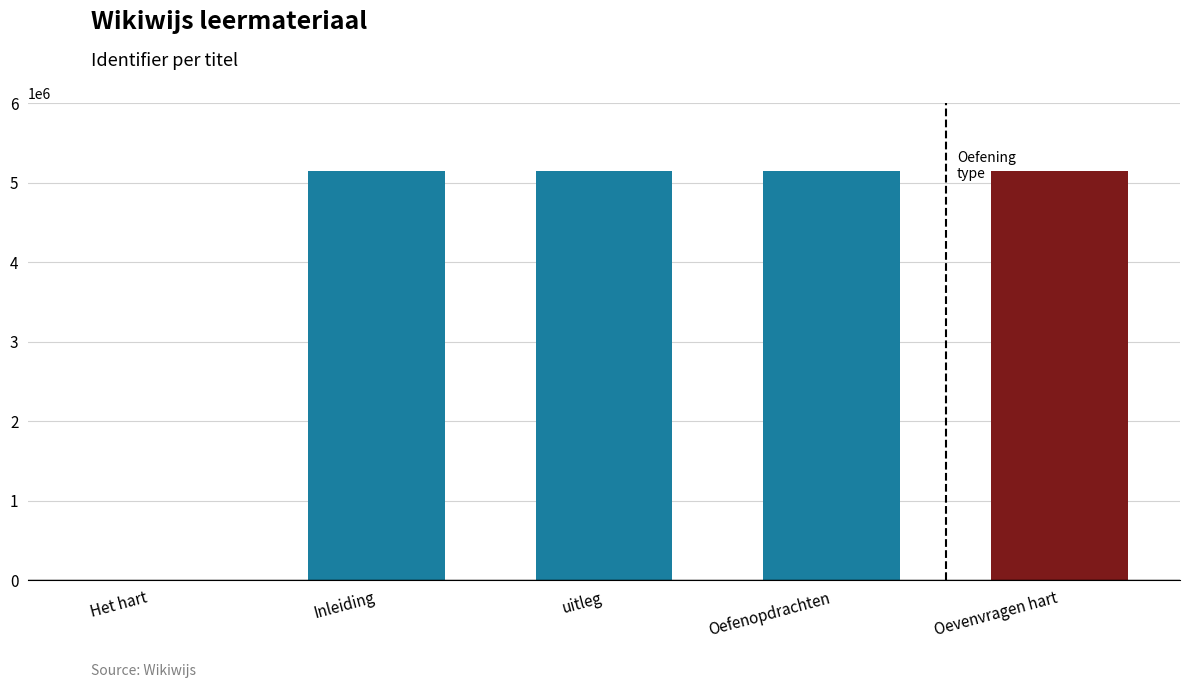

What is the ratio of the value at Inleiding to the value at Oevenvragen hart?

1.0